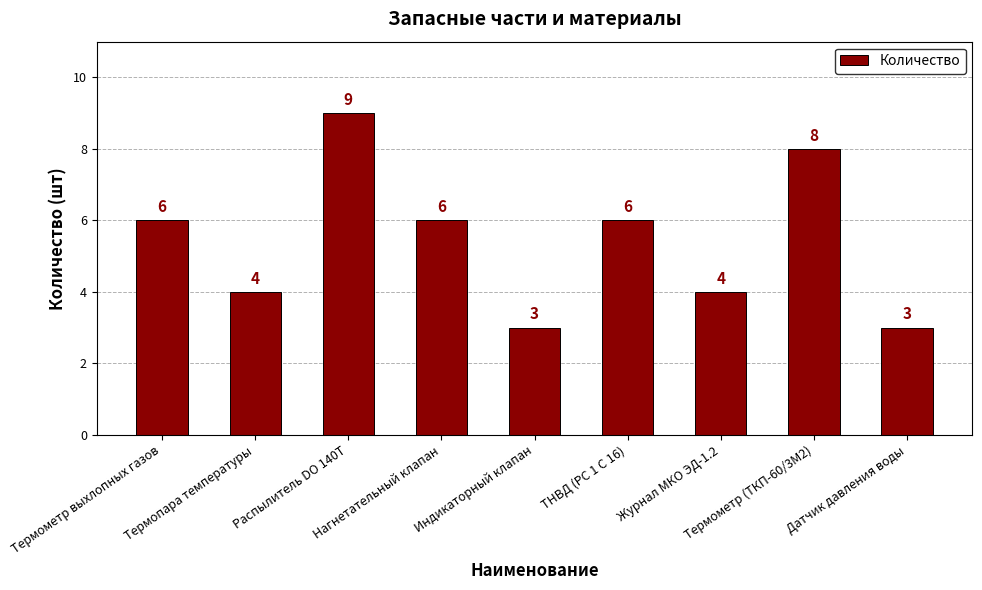

Which category has the highest value across all series?

Распылитель DO 140T